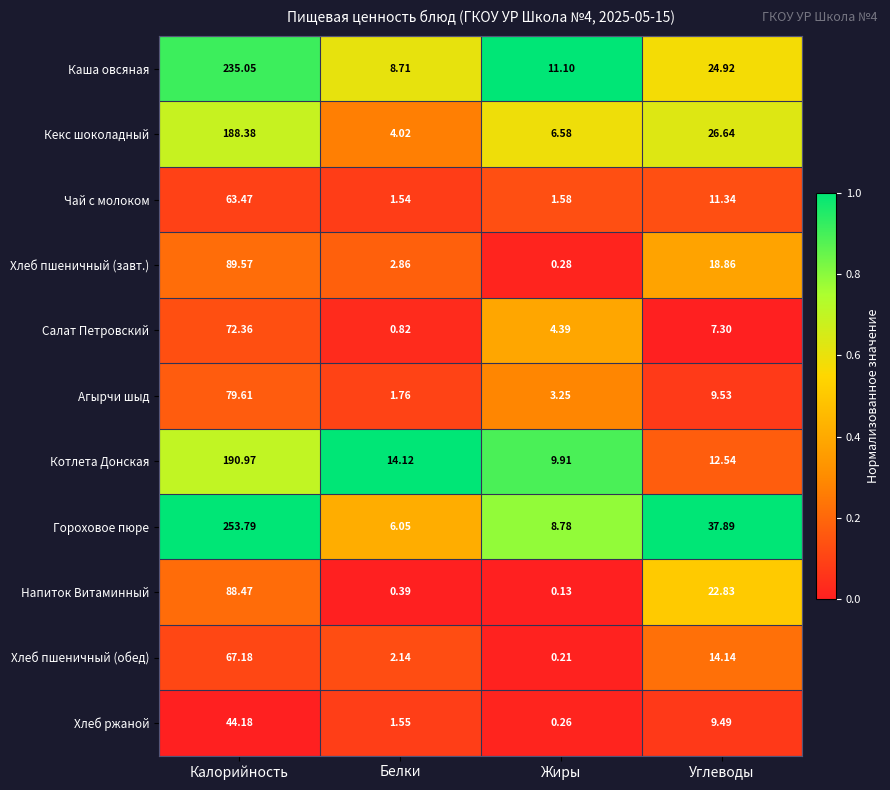

At how many categories does at least one series exceed 0?

4